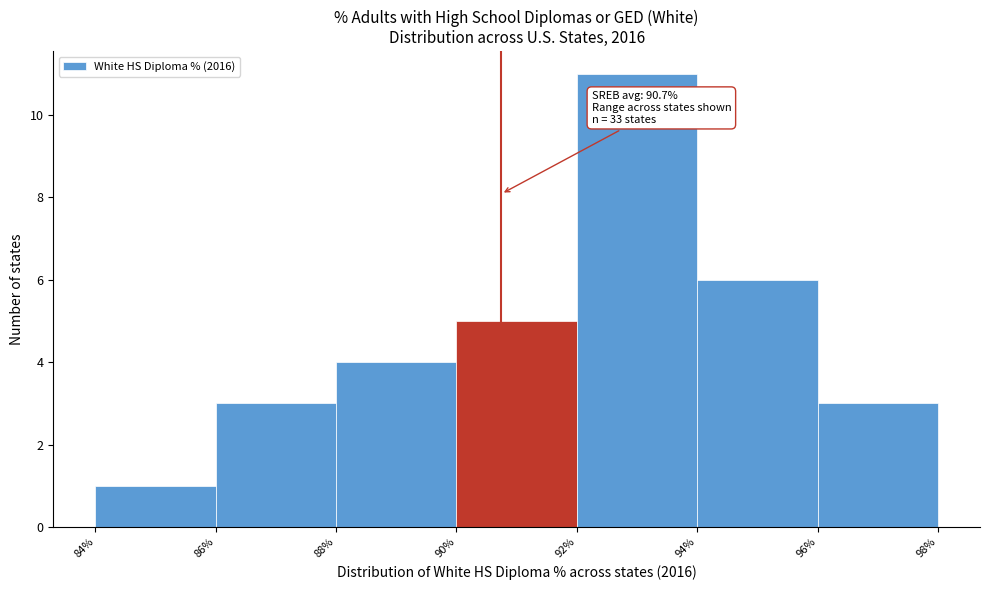

Over which range of the x-axis is the bar tallest?

92% to 94%